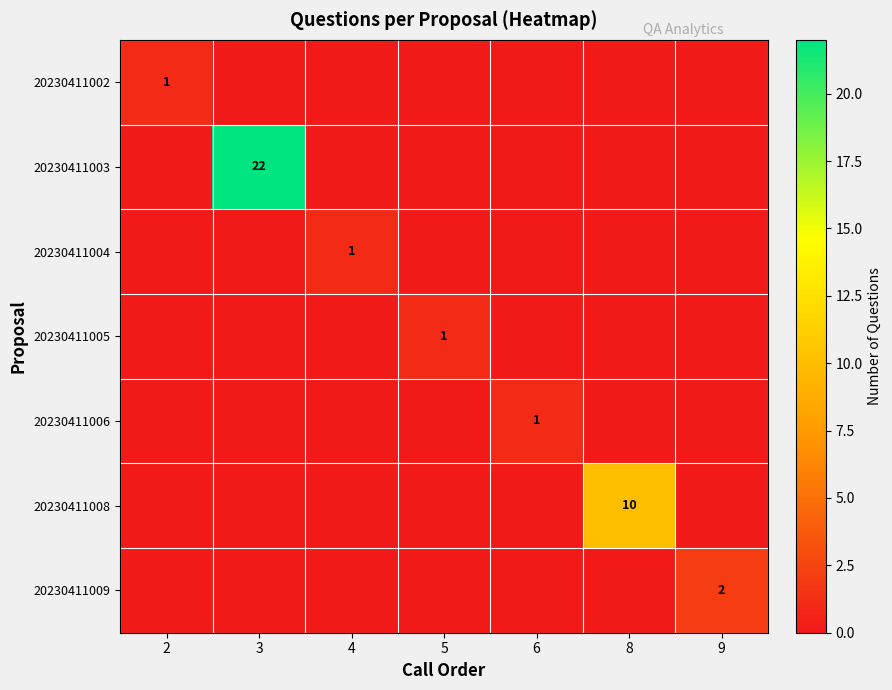

Is it true that 20230411004 equals 2 at 4?

False